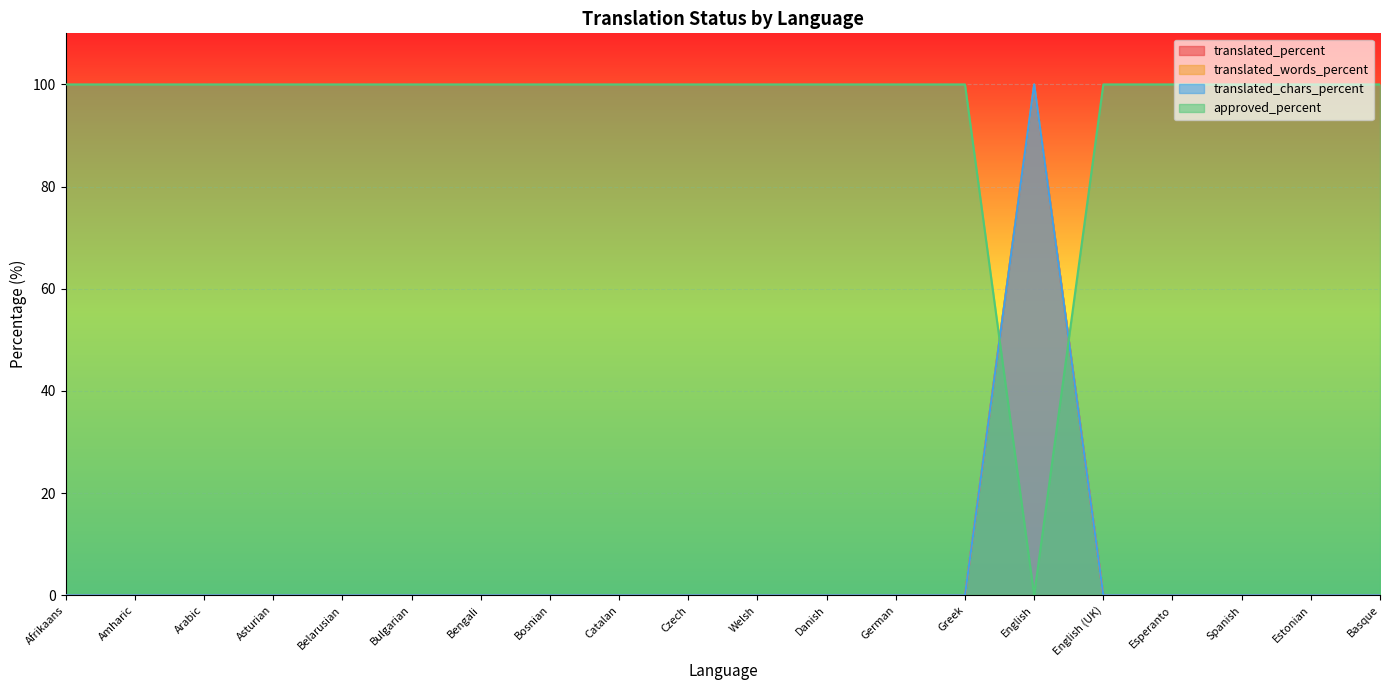

Which has a higher value, Bulgarian or Catalan?

Bulgarian